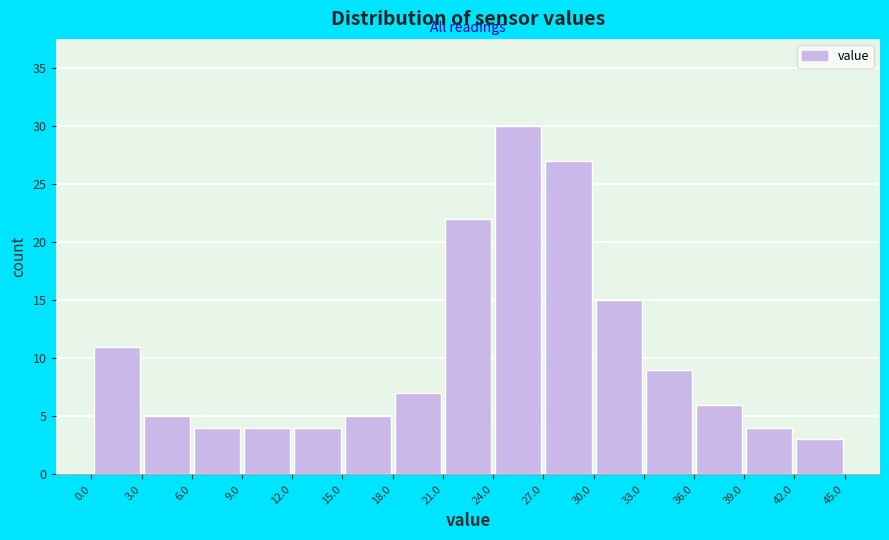

How tall is the bar that spans 24 to 27 on the x-axis? Neither the bar edges nor the heights are printed on the chart, so give them approximately, as read against the axes.

30